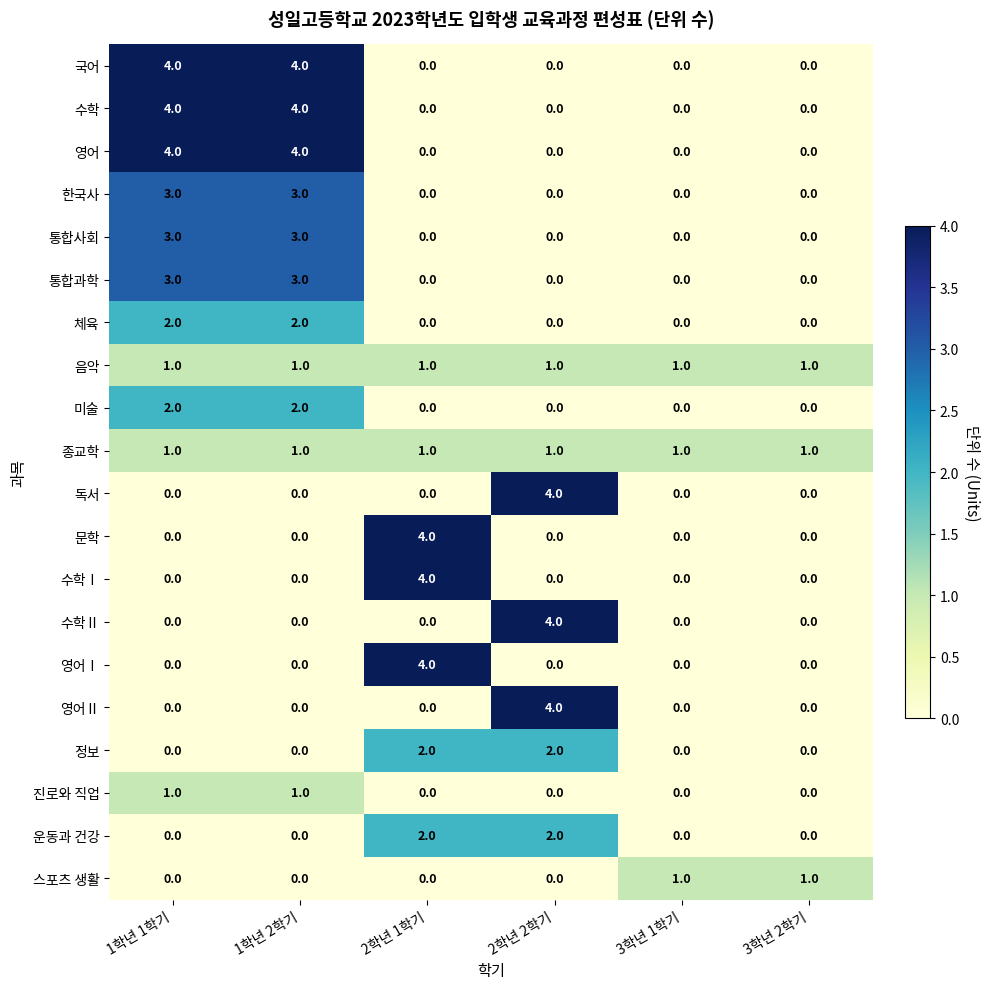

What is the spread (max minus min) of values at 2학년 2학기?

4